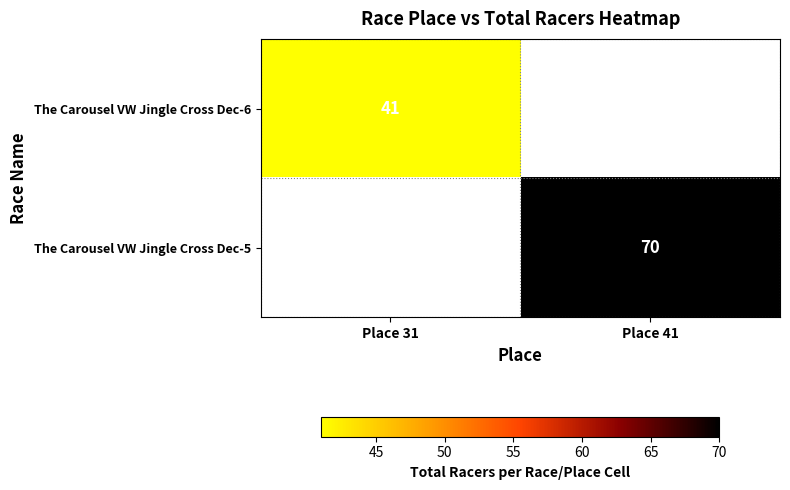

What is the greatest value displayed?

70.0